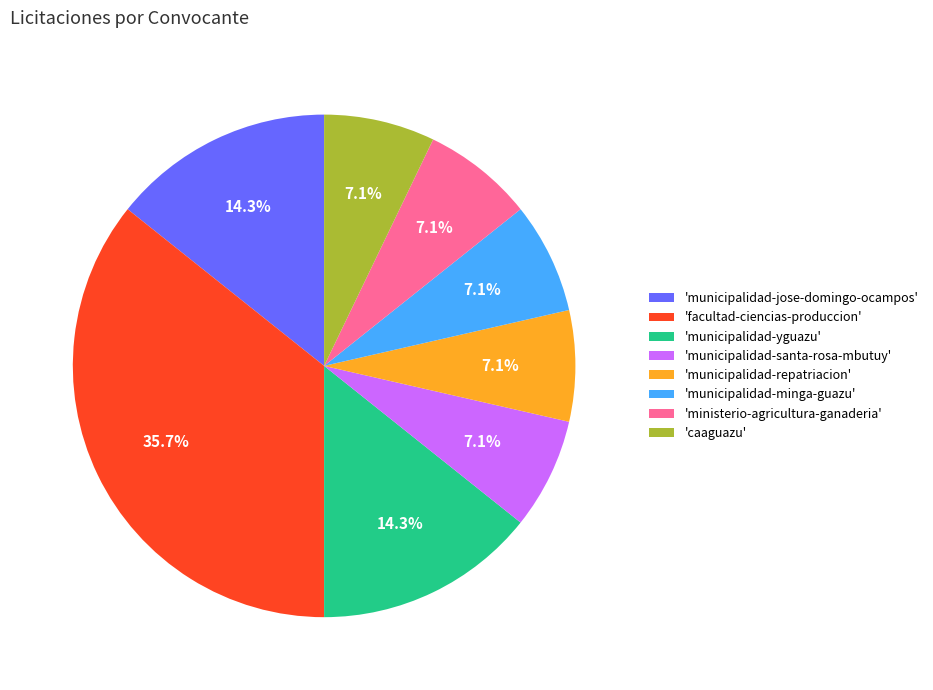

Between 'ministerio-agricultura-ganaderia' and 'municipalidad-jose-domingo-ocampos', which is larger?

'municipalidad-jose-domingo-ocampos'